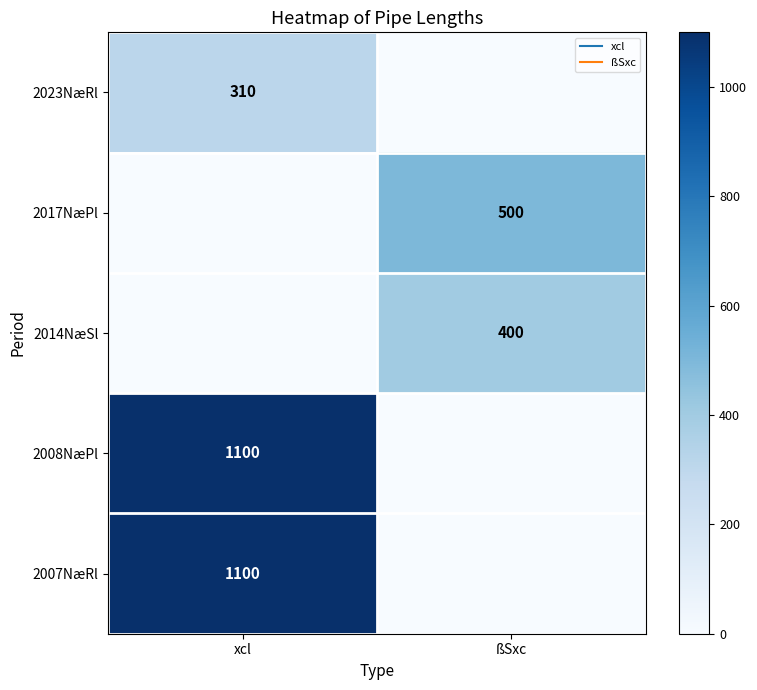

What is the sum of all 2017NæPl values?

500